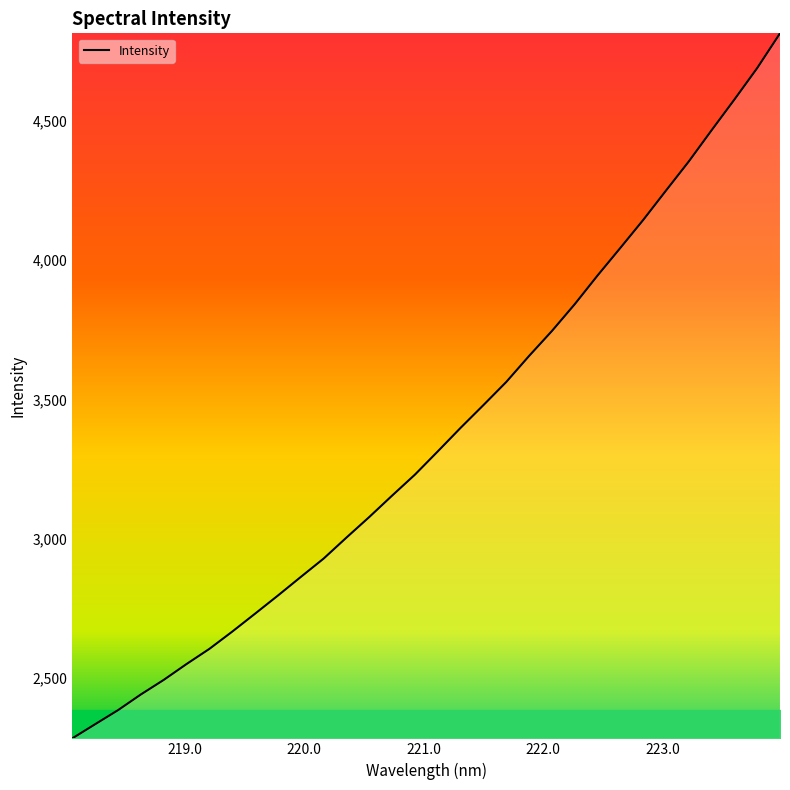

Does the chart display data point markers on the line(s)?

No